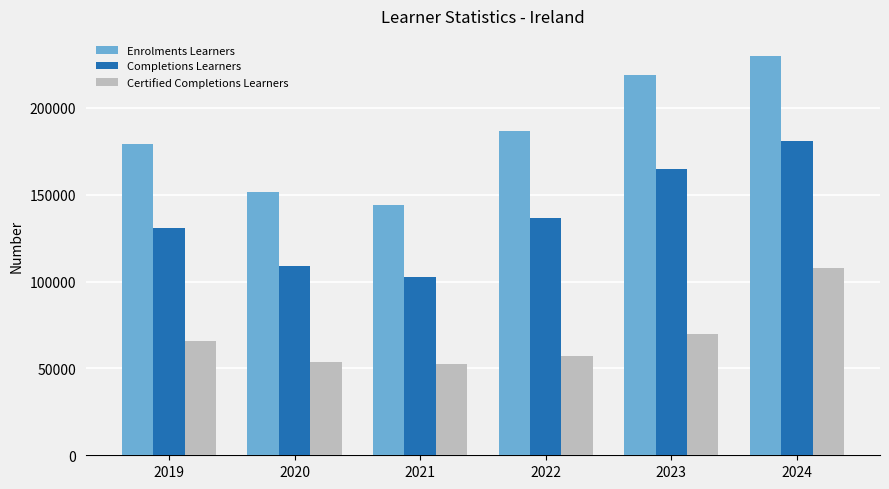

How many series are shown in this chart?

3